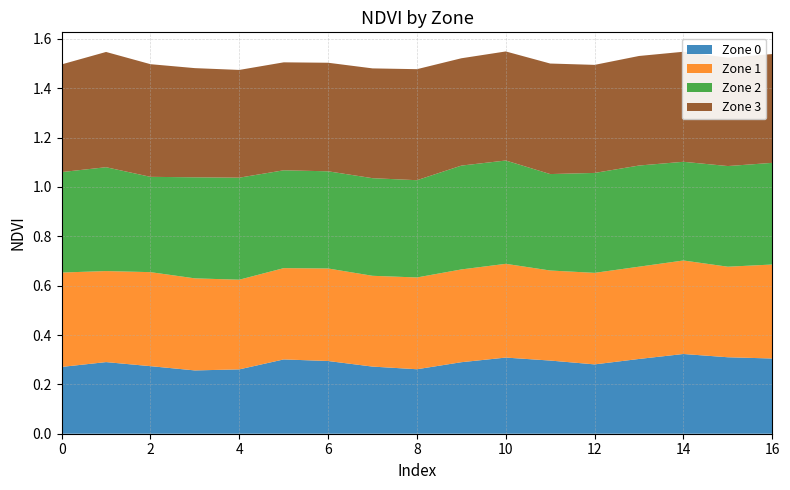

Reading left to right, transcribe all the data shown in this chart.

Zone 0: 0.3	0.3	0.3	0.3	0.3	0.3	0.3	0.3	0.3	0.3	0.3	0.3	0.3	0.3	0.3	0.3	0.3
Zone 1: 0.4	0.4	0.4	0.4	0.4	0.4	0.4	0.4	0.4	0.4	0.4	0.4	0.4	0.4	0.4	0.4	0.4
Zone 2: 0.4	0.4	0.4	0.4	0.4	0.4	0.4	0.4	0.4	0.4	0.4	0.4	0.4	0.4	0.4	0.4	0.4
Zone 3: 0.4	0.5	0.5	0.4	0.4	0.4	0.4	0.4	0.5	0.4	0.4	0.4	0.4	0.4	0.4	0.4	0.4